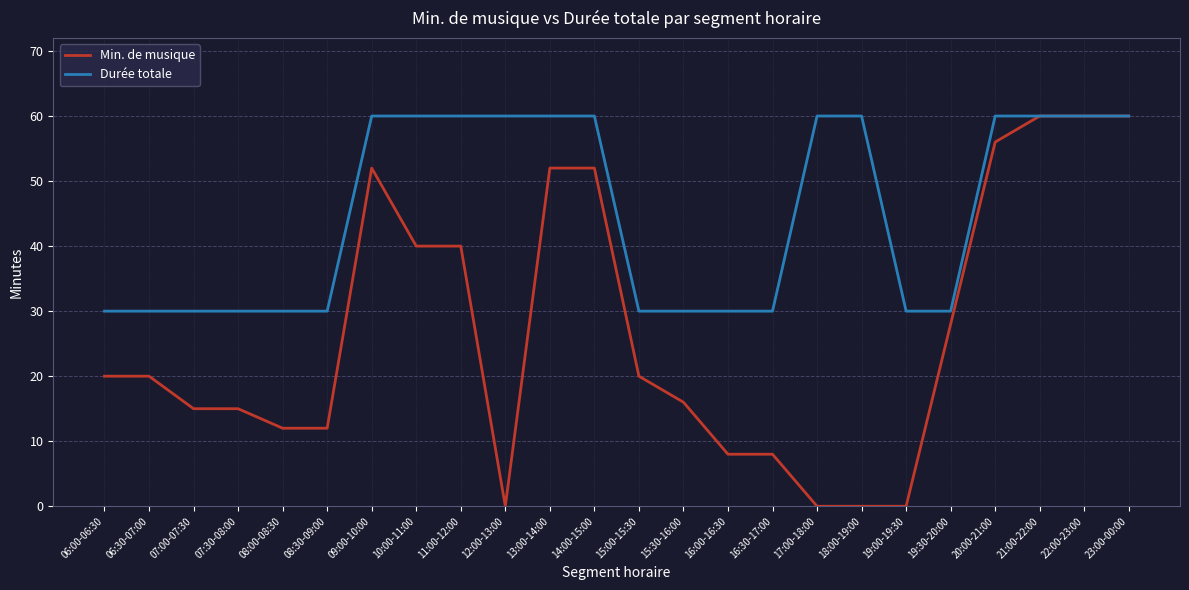

The value of Min. de musique at 19:00-19:30 is 0. True or false?

True